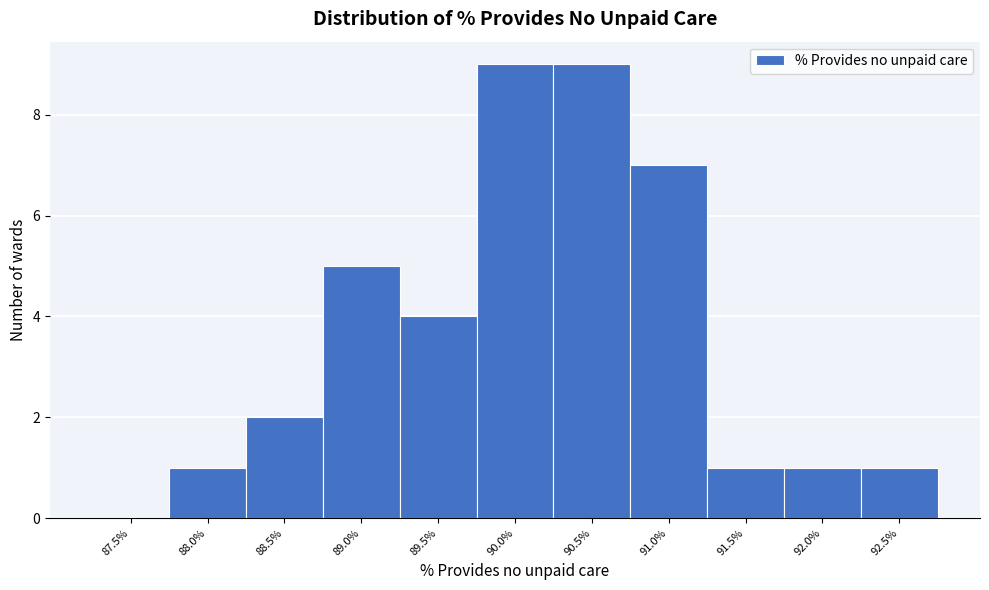

Reading right to left, extract all data points from this chart.

92.5%=1	92.0%=1	91.5%=1	91.0%=7	90.5%=9	90.0%=9	89.5%=4	89.0%=5	88.5%=2	88.0%=1	87.5%=0